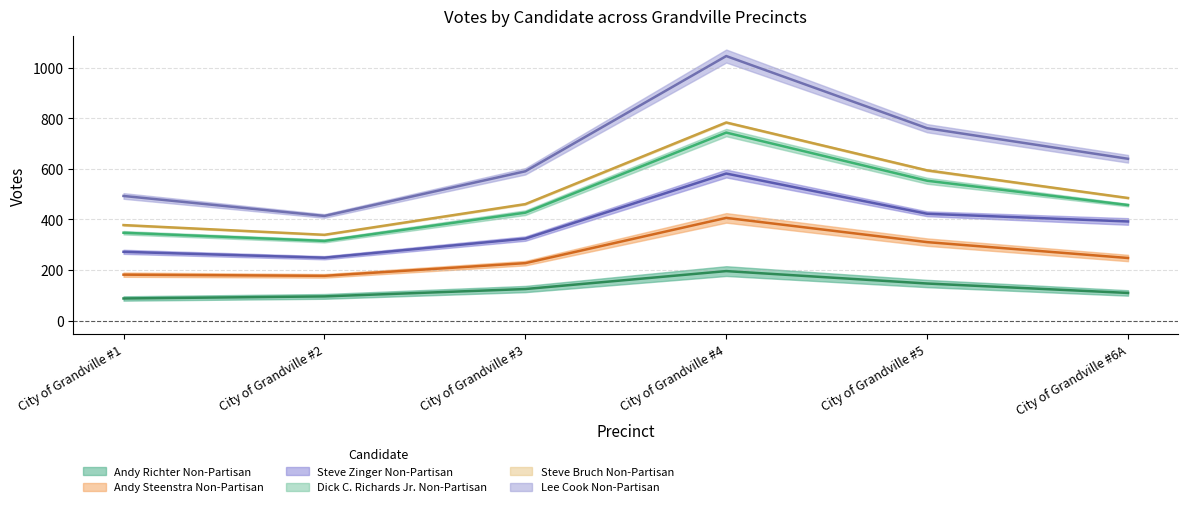

Reading right to left, list all the values displayed in this chart.

Andy Richter Non-Partisan: City of Grandville #6A=109.2	City of Grandville #5=146.5	City of Grandville #4=195.6	City of Grandville #3=124.7	City of Grandville #2=95.5	City of Grandville #1=87.4
Andy Steenstra Non-Partisan: City of Grandville #6A=391.9	City of Grandville #5=422.4	City of Grandville #4=581.5	City of Grandville #3=324.3	City of Grandville #2=248.6	City of Grandville #1=271.9
Lee Cook Non-Partisan: City of Grandville #6A=639.9	City of Grandville #5=760.8	City of Grandville #4=1046.3	City of Grandville #3=590.4	City of Grandville #2=413.8	City of Grandville #1=492.8